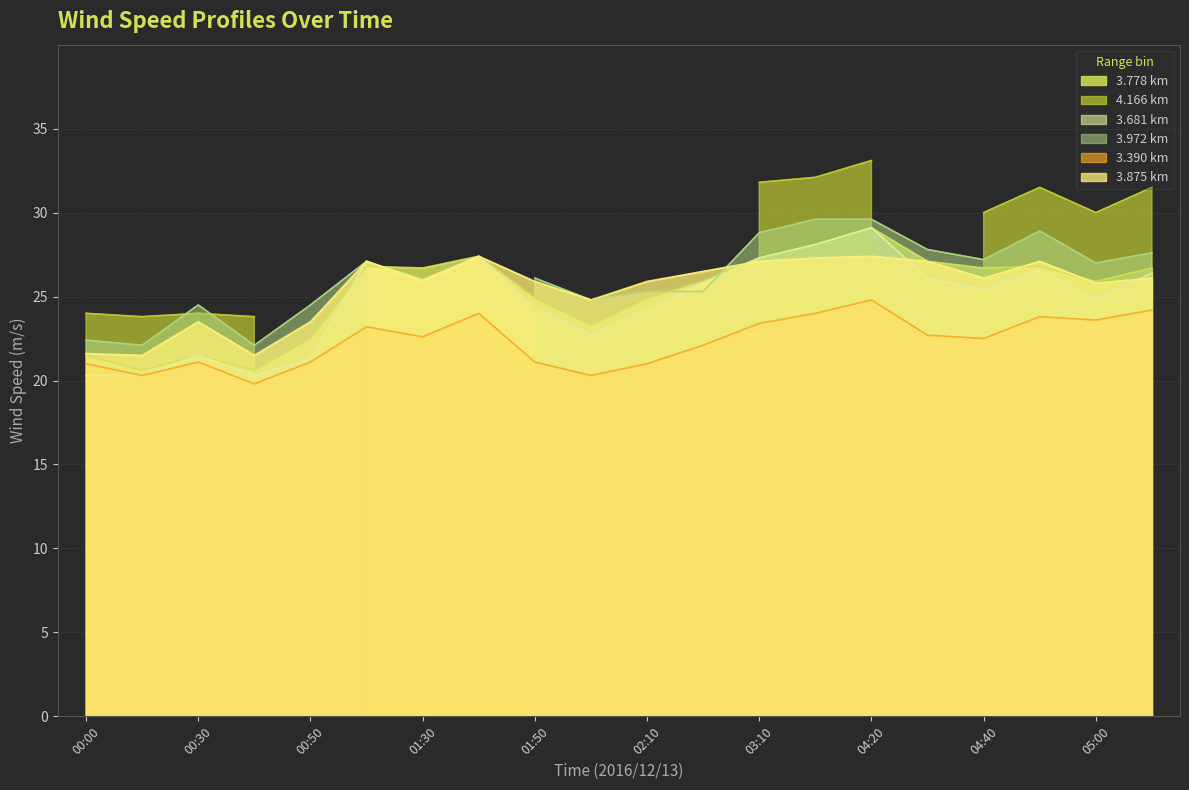

In 3.390, how many points are lower than both neighbors (excluding endpoints)?

6